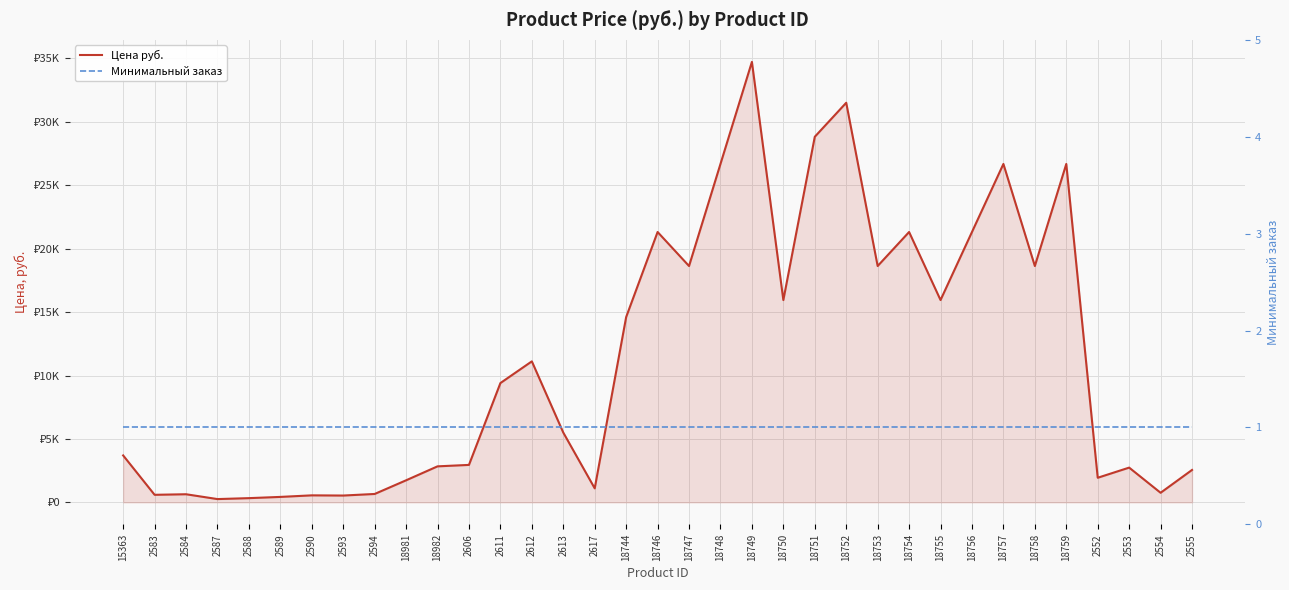

Reading right to left, transcribe all the data shown in this chart.

Цена руб.: 2553.0	753.0	2737.0	1937.0	26681.1	18632.6	26681.1	21315.5	15949.8	21315.5	18632.6	31507.0	28824.1	15949.8	34729.6	26681.1	18632.6	21315.5	14608.4	1102.0	5500.0	11116.0	9404.0	2951.0	2837.0	1737.0	659.0	535.0	550.0	427.0	330.0	256.0	637.0	593.0	3697.0
Минимальный заказ: 1.0	1.0	1.0	1.0	1.0	1.0	1.0	1.0	1.0	1.0	1.0	1.0	1.0	1.0	1.0	1.0	1.0	1.0	1.0	1.0	1.0	1.0	1.0	1.0	1.0	1.0	1.0	1.0	1.0	1.0	1.0	1.0	1.0	1.0	1.0